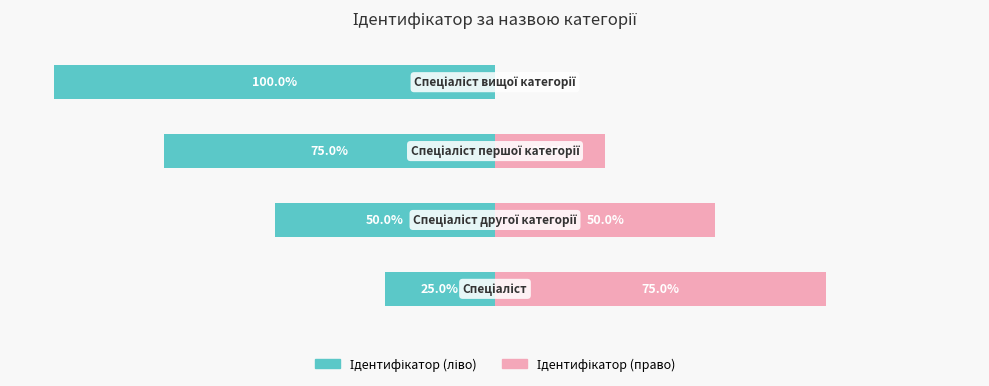

Rank the categories by Ідентифікатор (ліво) value from highest to lowest.

0, 1, 2, 3